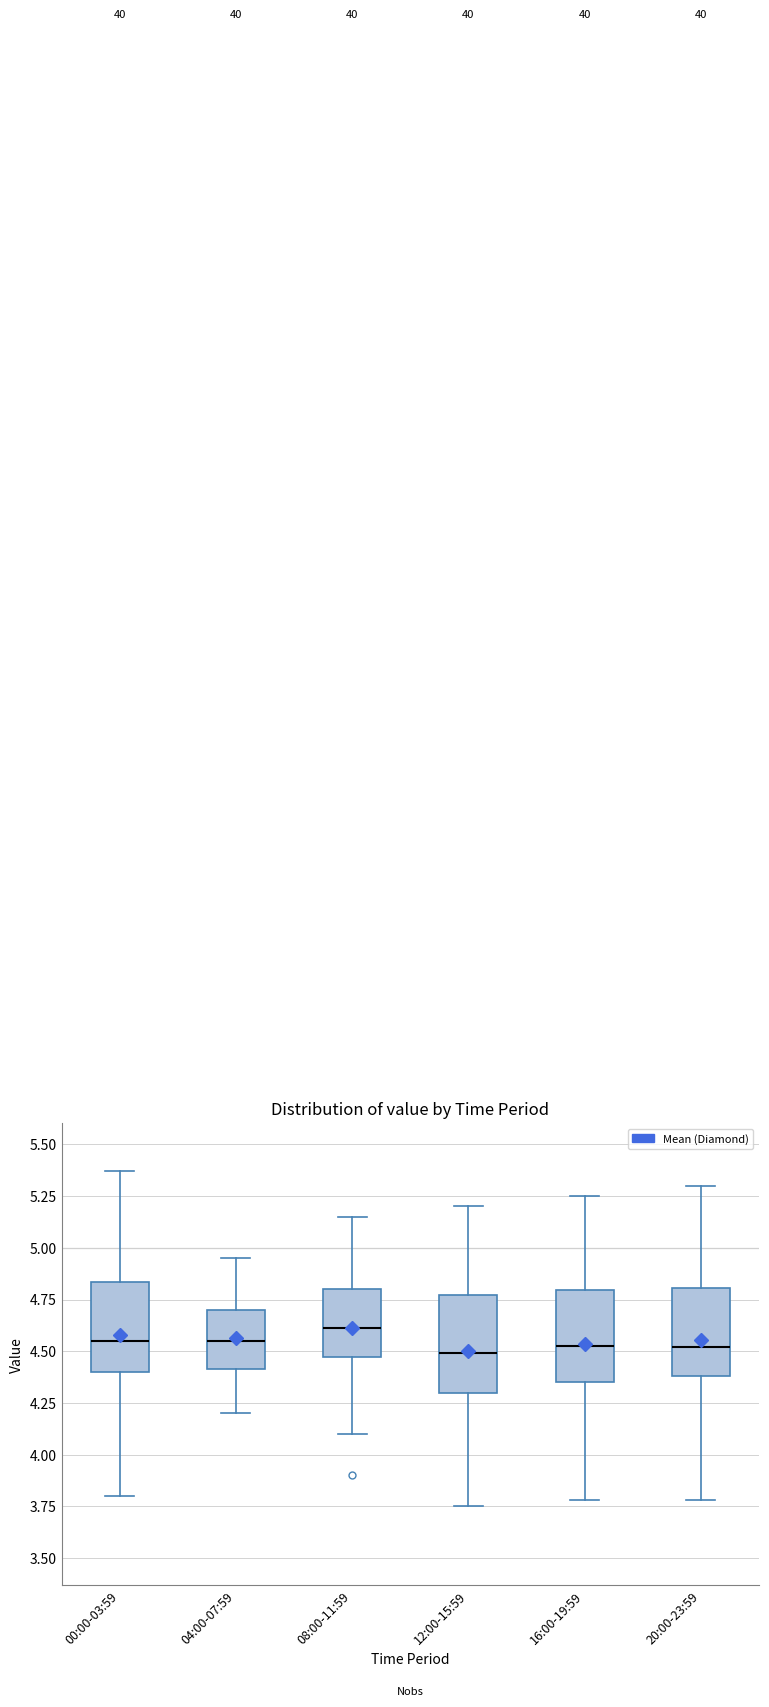

Where does the upper whisker of the box for 08:00-11:59 end on the y-axis? The values are not printed on the chart, so give them approximately, as read against the axis.

5.15